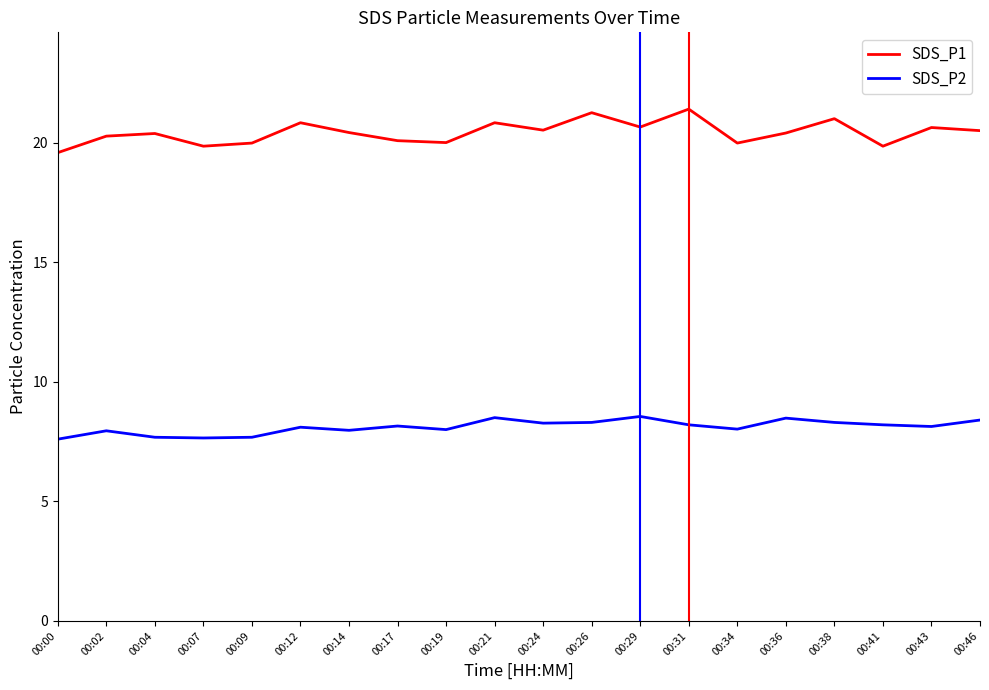

True or false: SDS_P2 and SDS_P1 intersect in this chart.

False